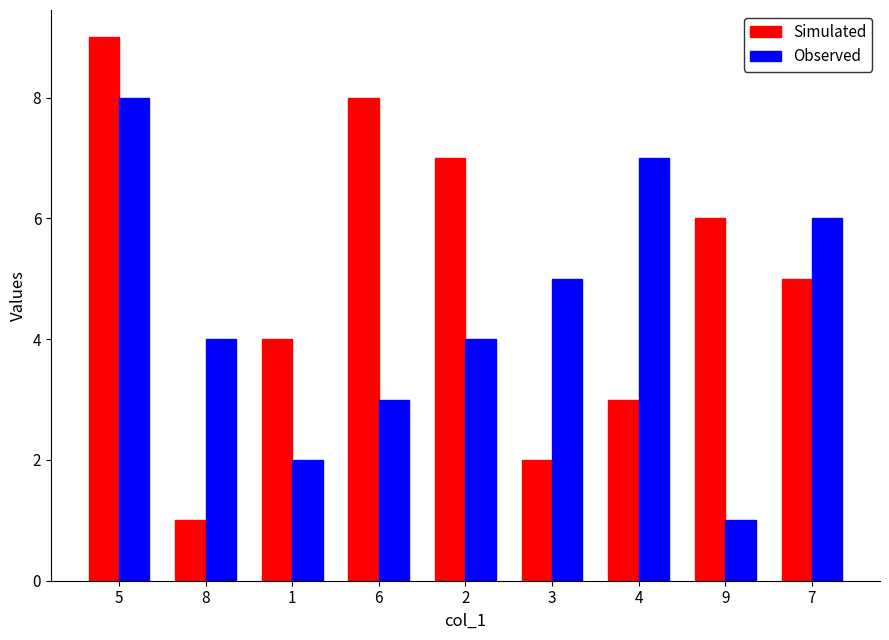

Reading left to right, extract all data points from this chart.

Simulated: 9	1	4	8	7	2	3	6	5
Observed: 8	4	2	3	4	5	7	1	6